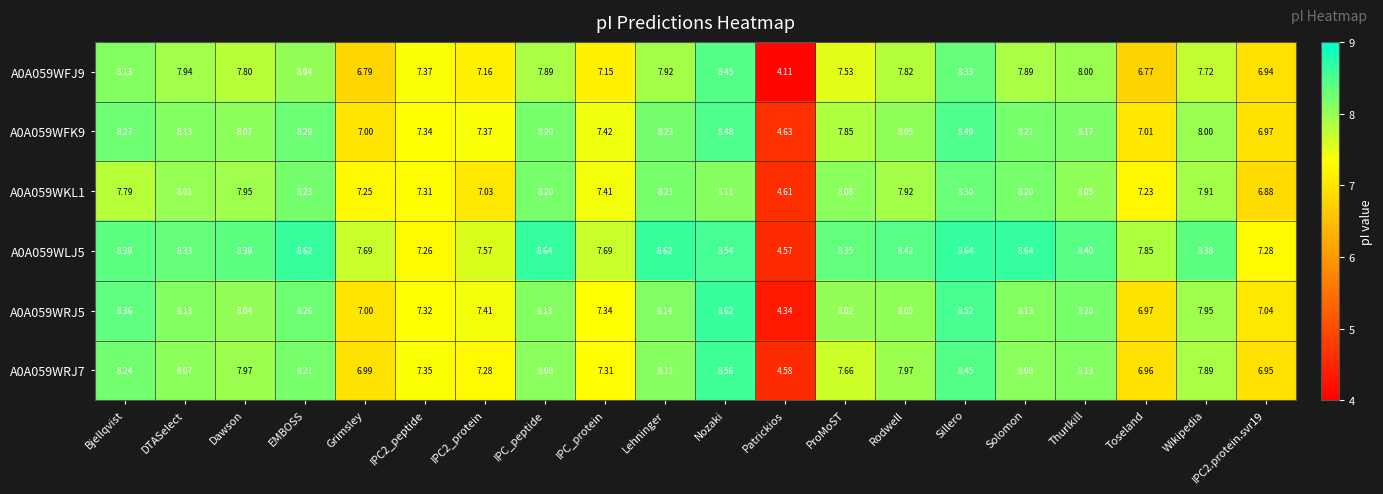

At which label does A0A059WFJ9 first exceed 7?

Bjellqvist